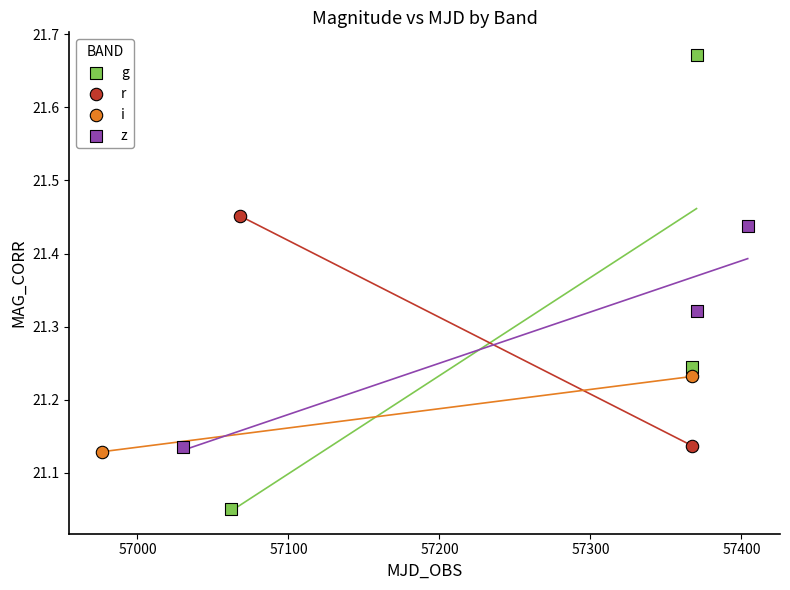

Which series has the largest Y range (max minus min)?

g